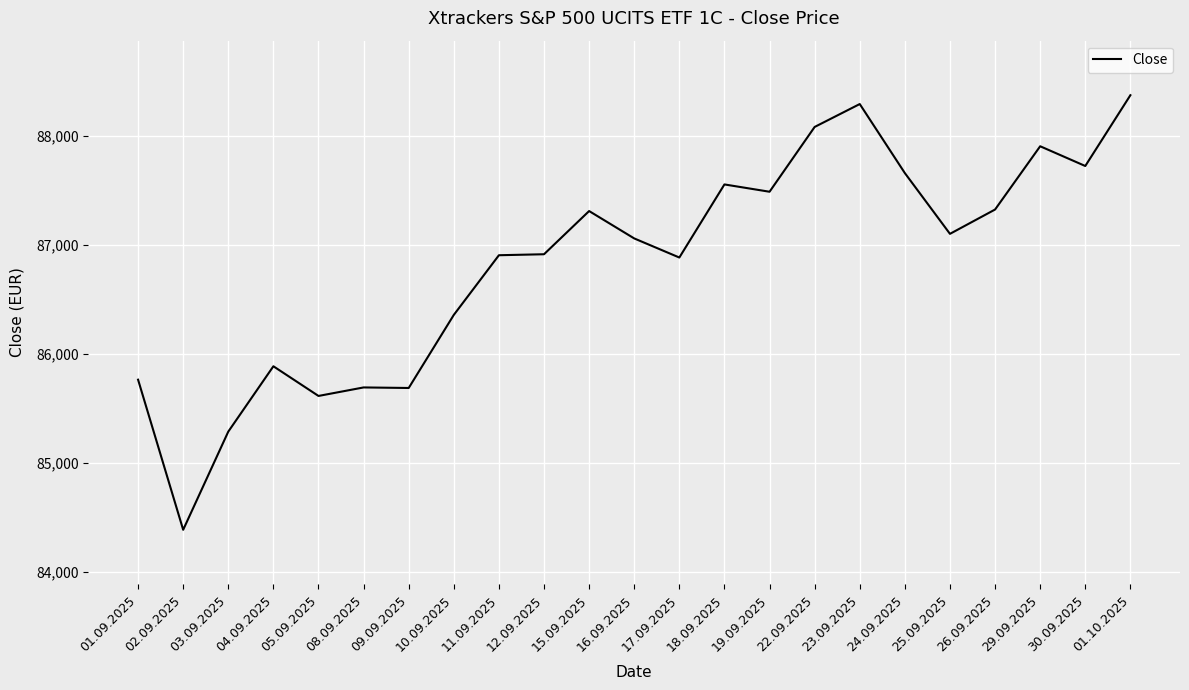

What is the difference between the maximum and minimum values?

3984